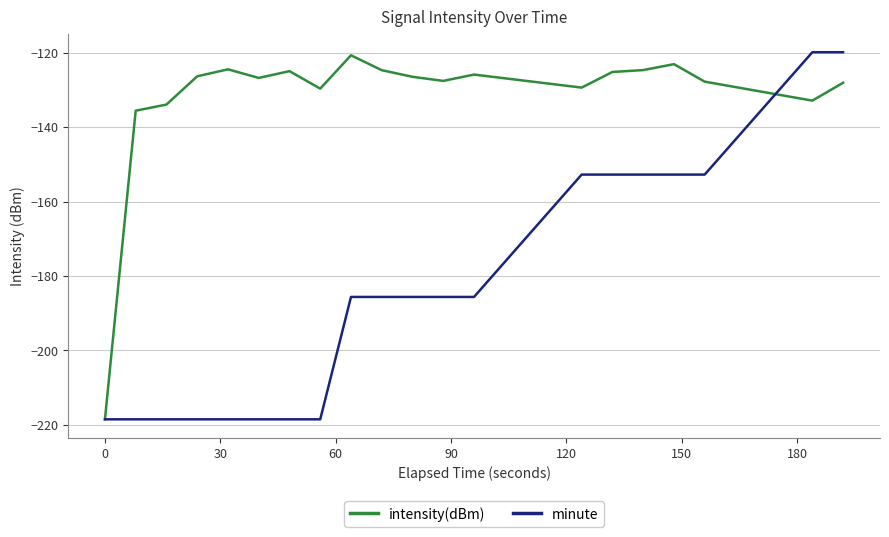

What is the maximum value shown in the chart?

-119.9